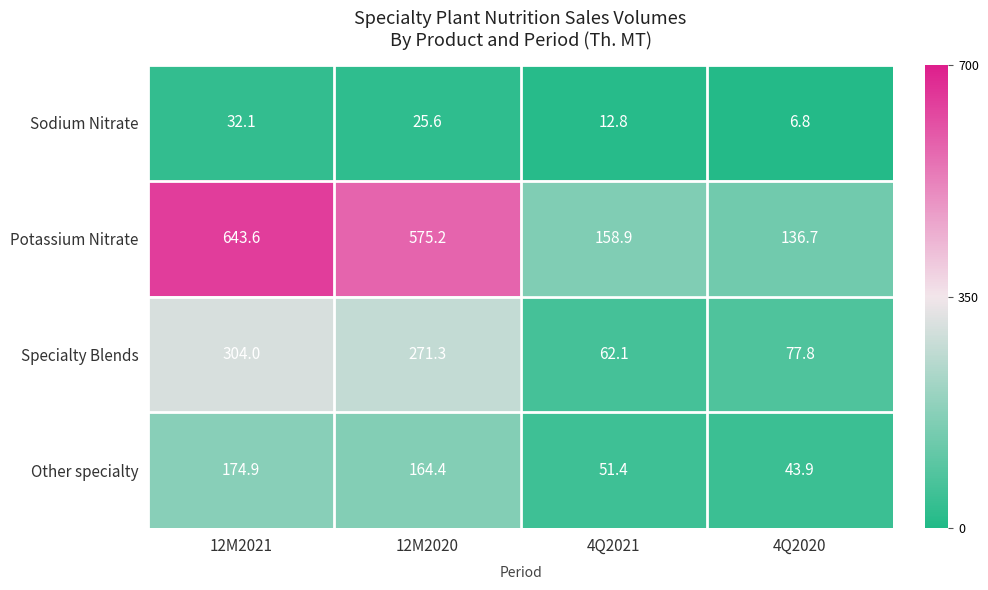

The Sodium Nitrate series shows 8.9 at 4Q2020. True or false?

False